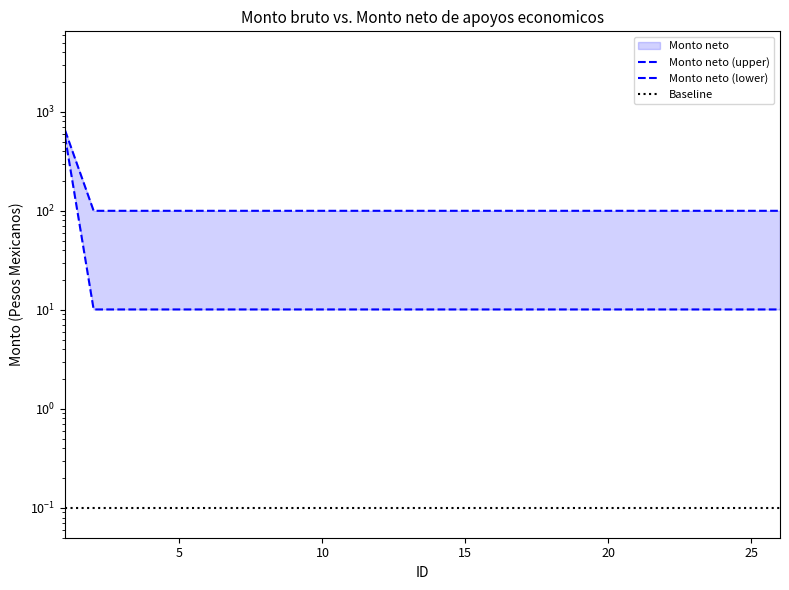

The value at 14 is 30.0. True or false?

False